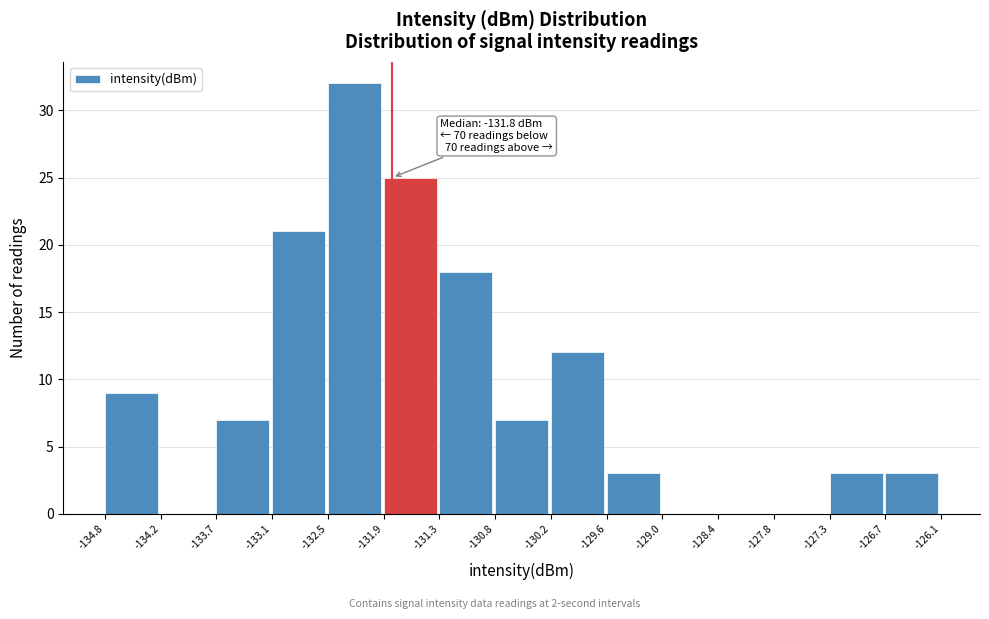

Over which range of the x-axis is the bar tallest?

-132.5 to -131.9